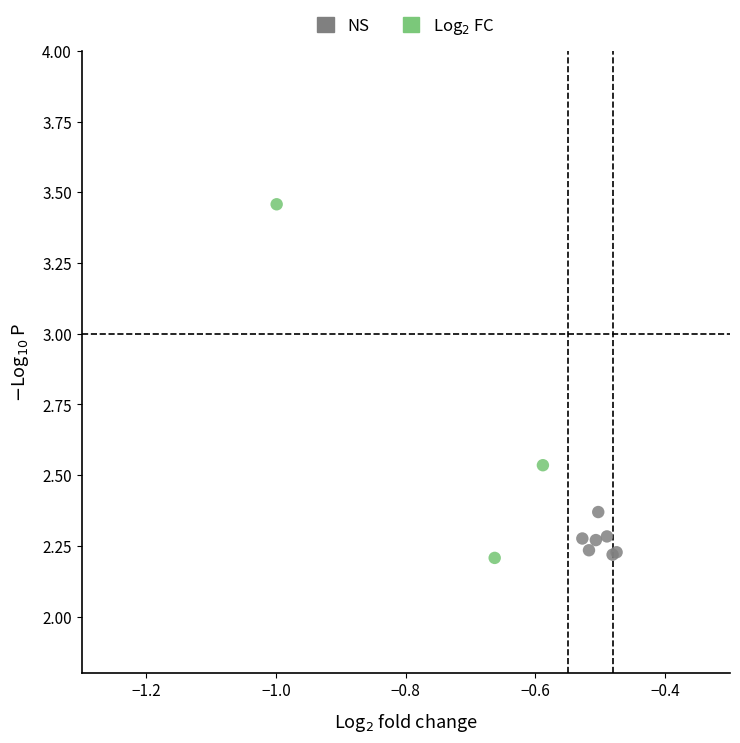

Which series reaches the maximum Y coordinate?

Log$_2$ FC